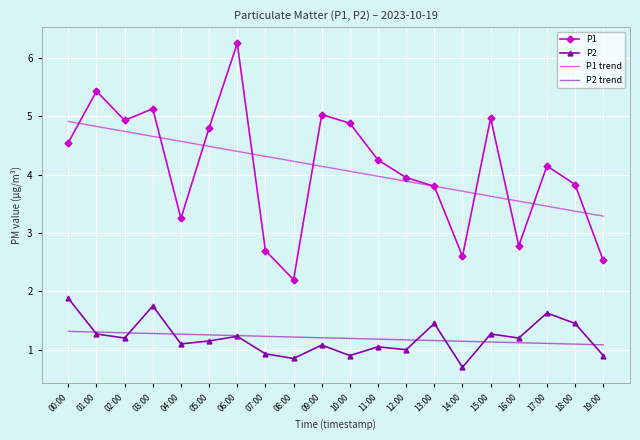

The value of P2 at 10:00 is 0.9. True or false?

True